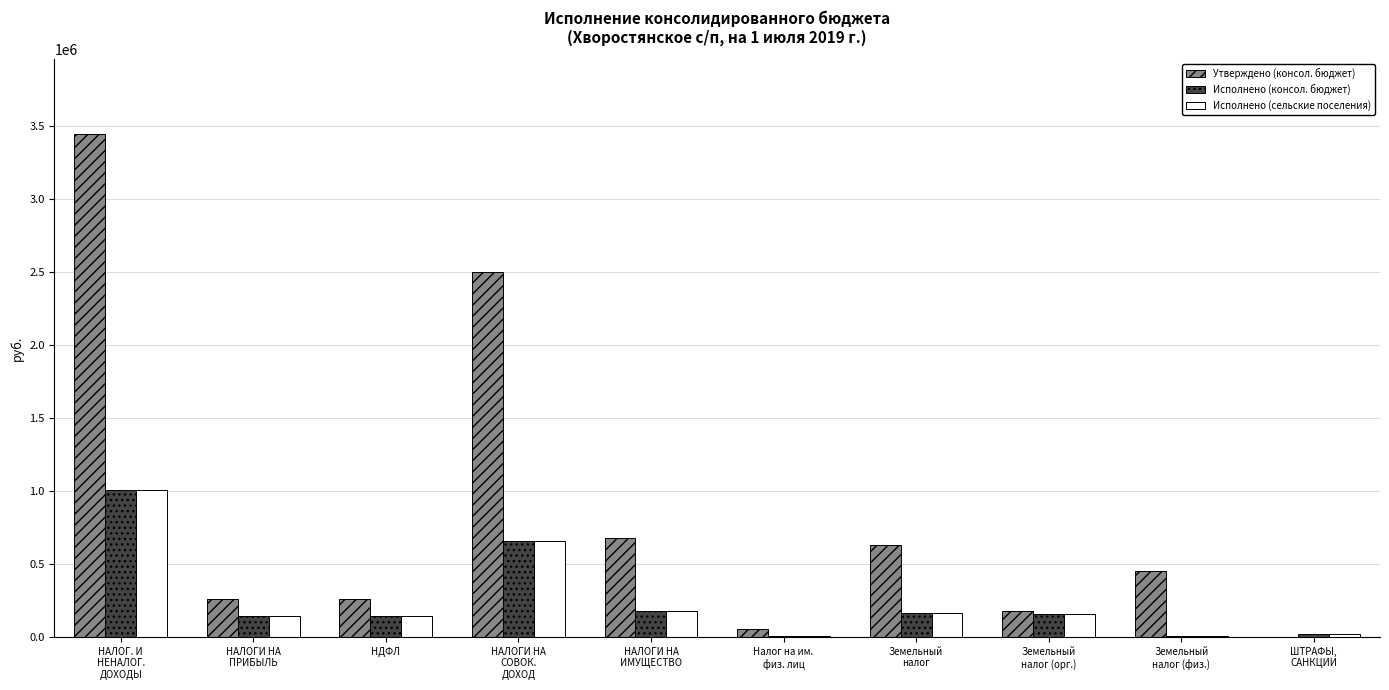

What are all the series names shown in the legend?

Утверждено (консол. бюджет), Исполнено (консол. бюджет), Исполнено (сельские поселения)